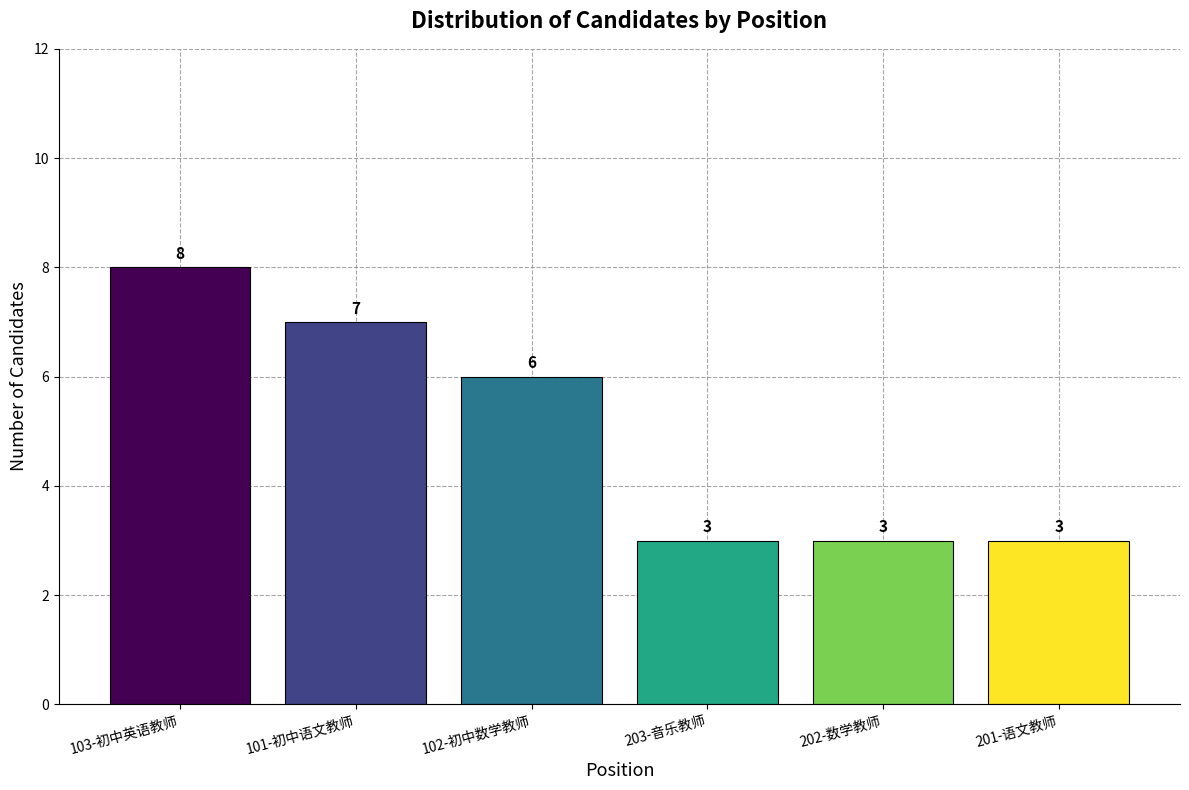

Read the value at 101-初中语文教师.

7